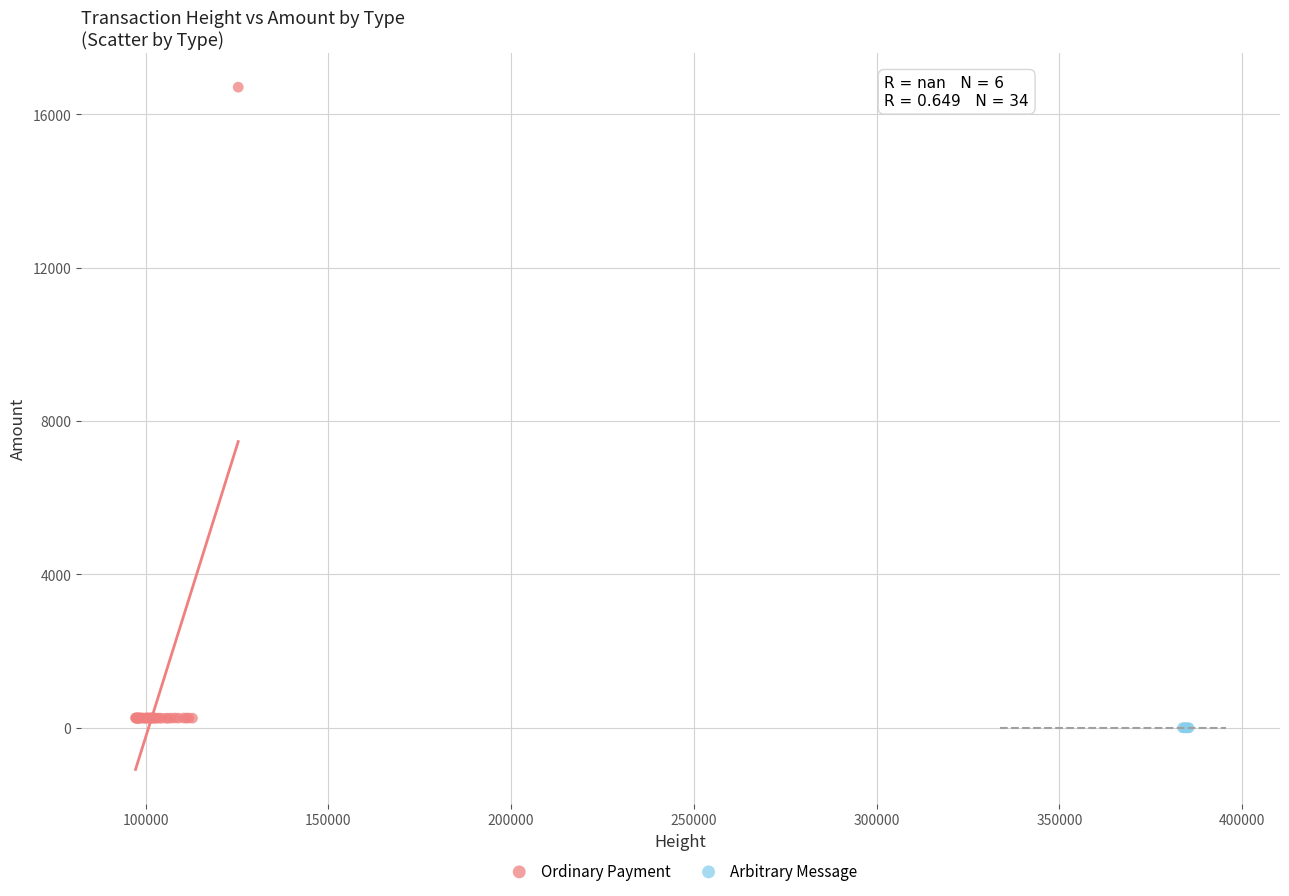

Which series reaches the maximum Y coordinate?

Ordinary Payment